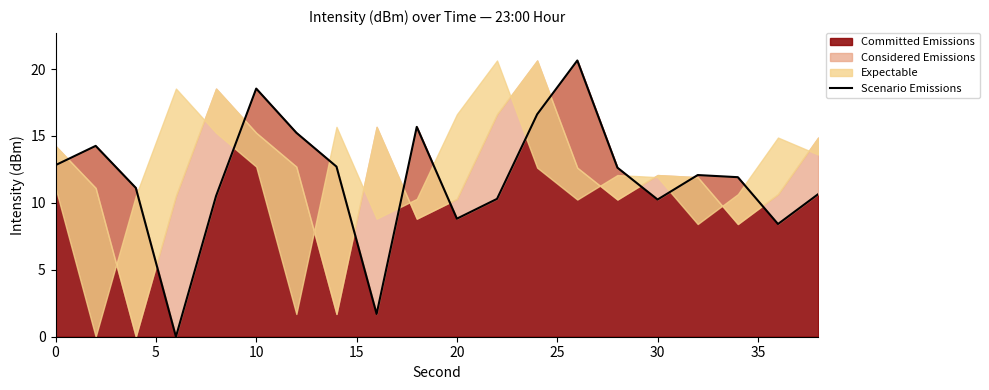

True or false: there are more than 0 points higher than both neighbors.

True